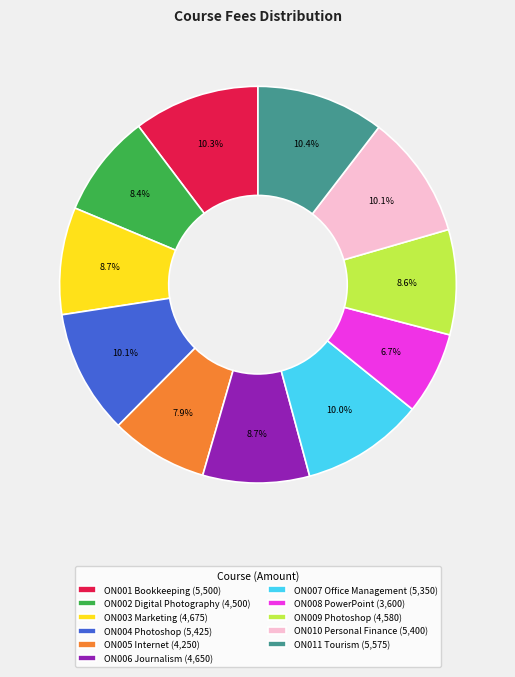

Count the number of slices in the pie.

11